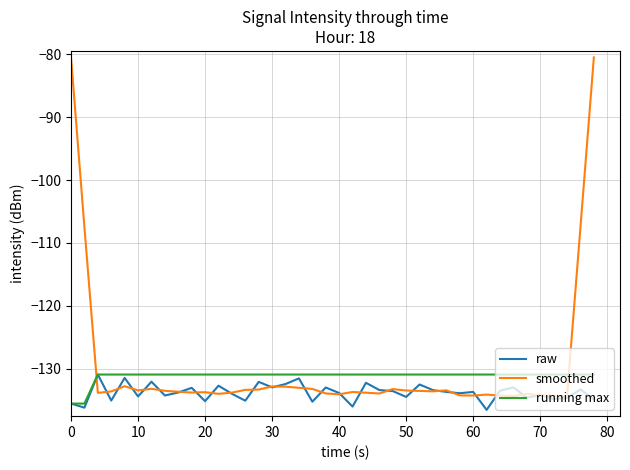

After their last crossing, which series has the higher values: running max or smoothed?

smoothed